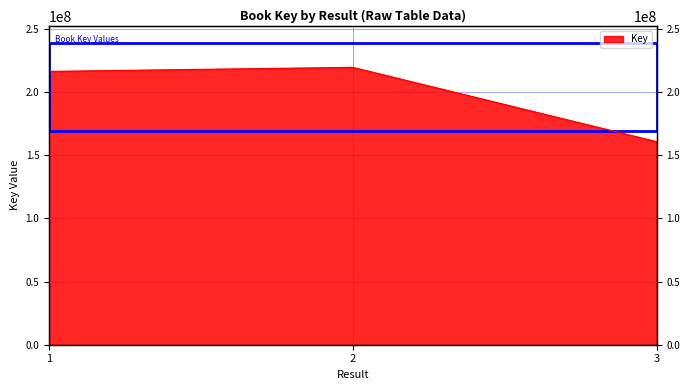

Reading left to right, what are all the values shown in this chart?

216496419	219711417	160860022